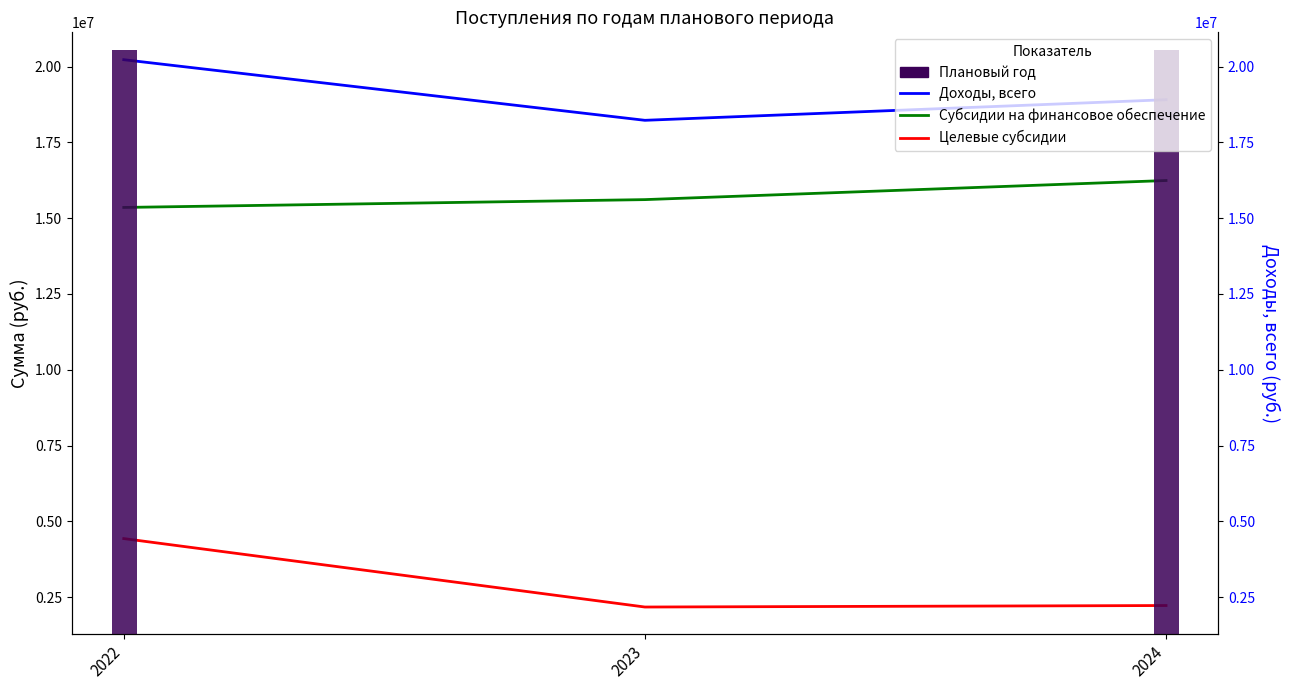

What is the minimum value for Целевые субсидии?

2174769.9